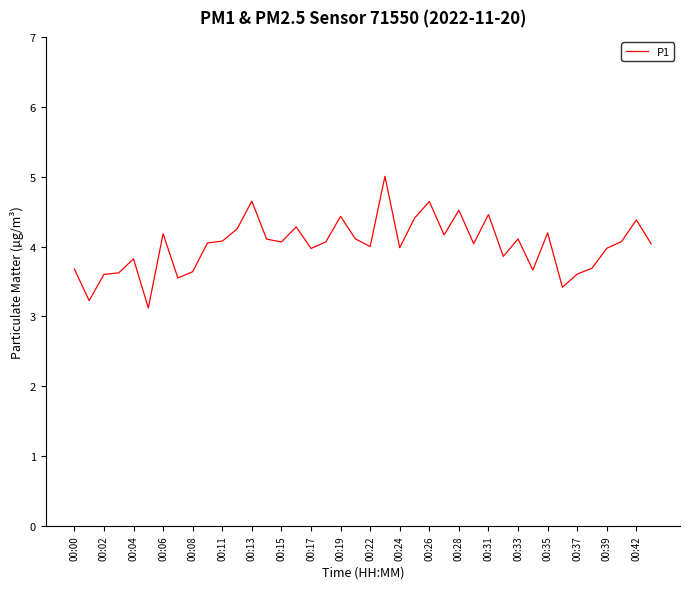

What is the minimum value shown in the chart?

3.1